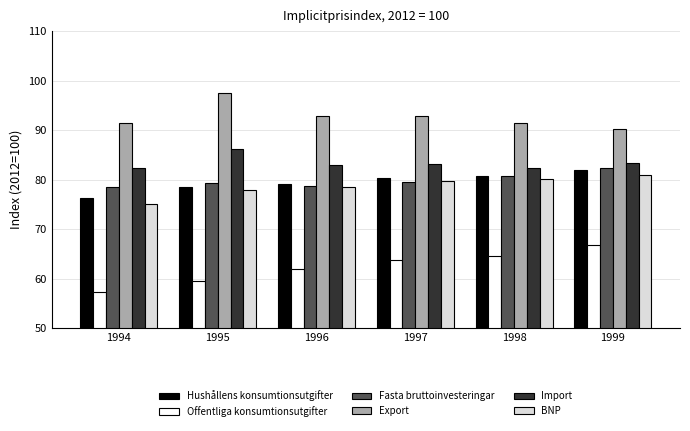

Does the chart contain stacked bars?

No